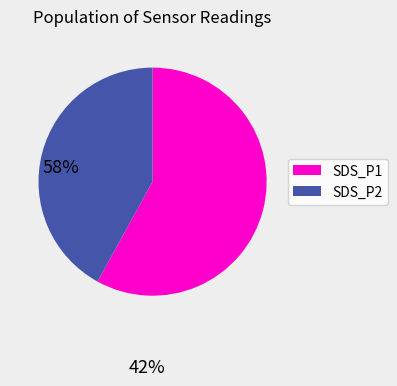

Does any single category account for the majority?

Yes